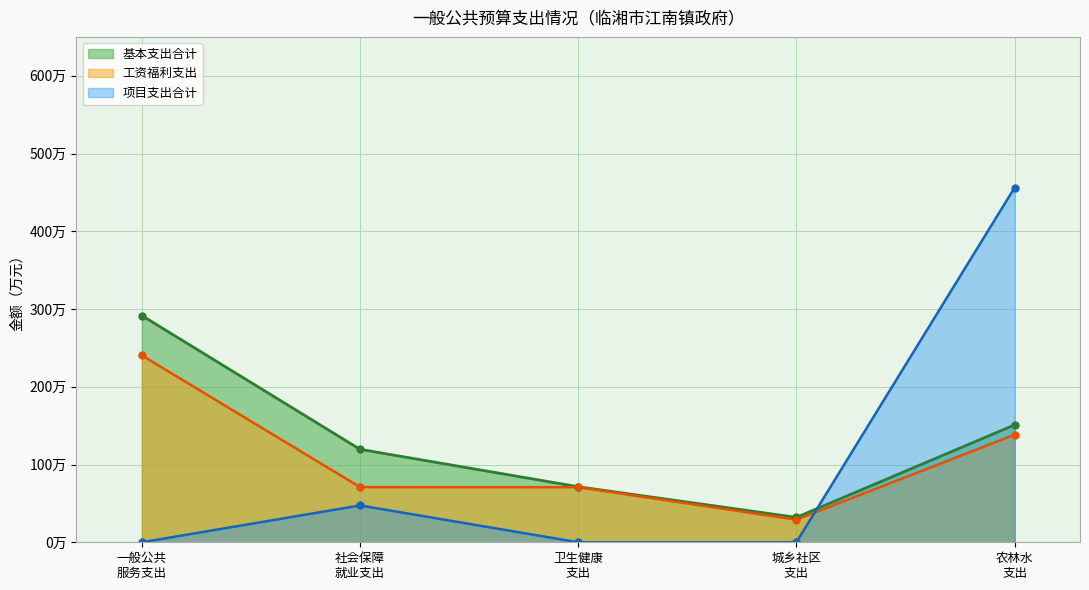

Between 城乡社区支出 and 卫生健康支出, which is larger?

卫生健康支出